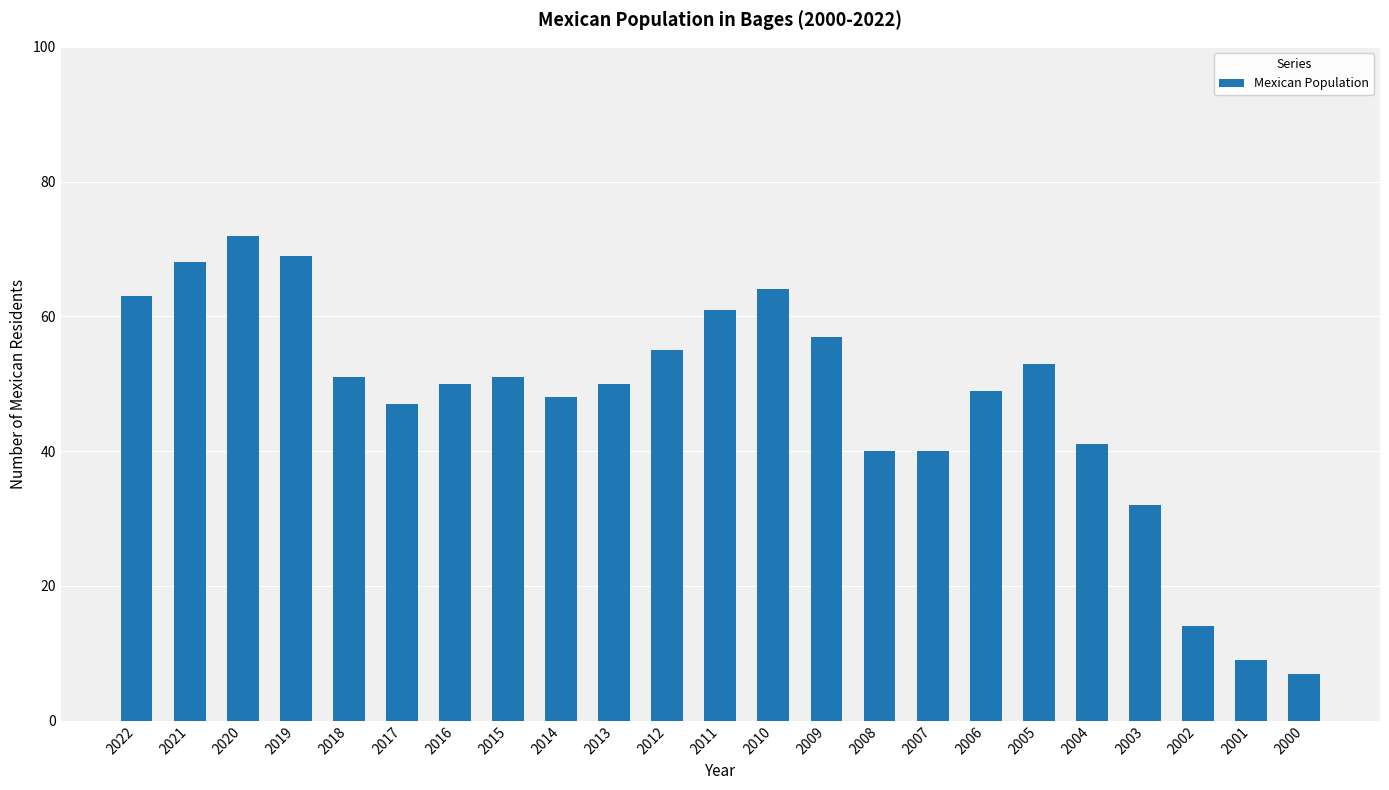

Reading left to right, transcribe all the data shown in this chart.

2022=63	2021=68	2020=72	2019=69	2018=51	2017=47	2016=50	2015=51	2014=48	2013=50	2012=55	2011=61	2010=64	2009=57	2008=40	2007=40	2006=49	2005=53	2004=41	2003=32	2002=14	2001=9	2000=7